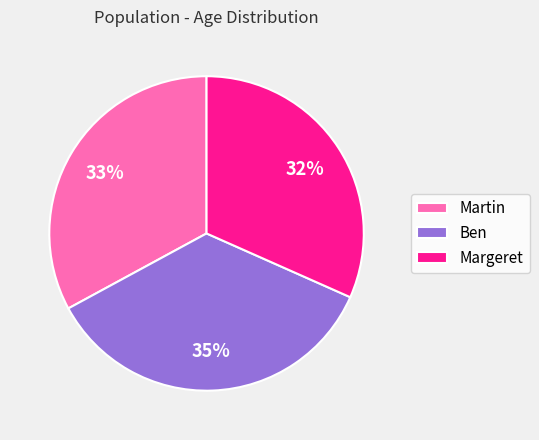

Does Martin represent more than half of the total?

No